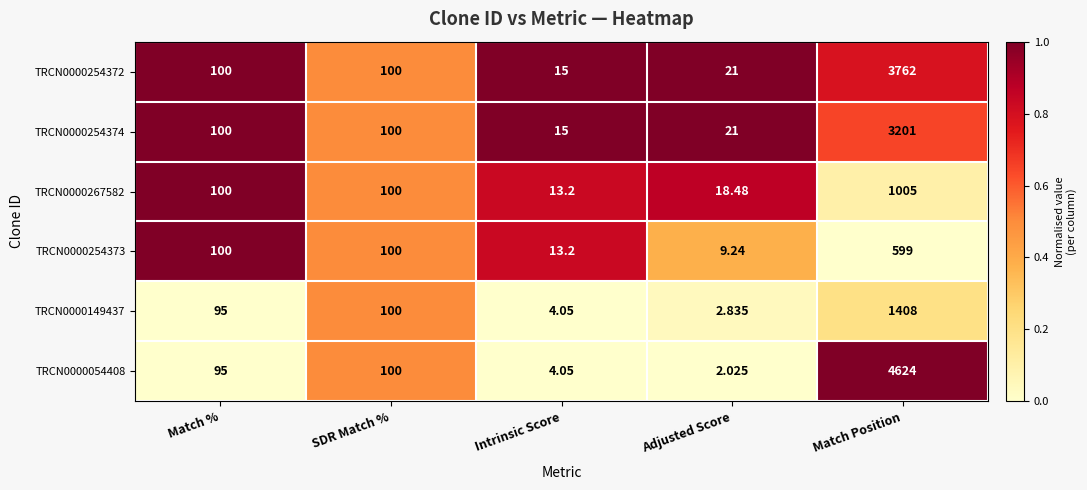

At which category is the sum across all series the highest?

Match Position